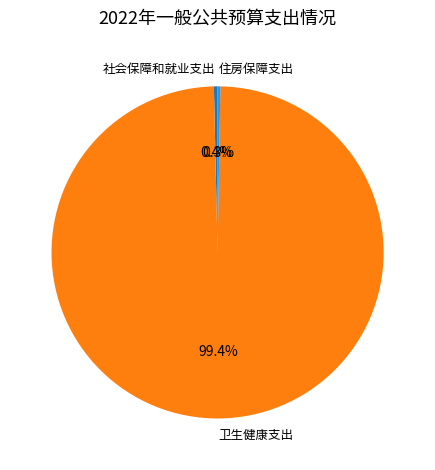

Does 卫生健康支出 represent more than half of the total?

Yes